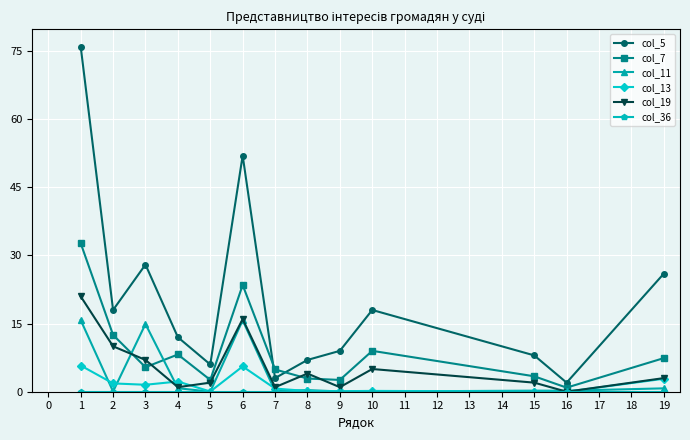

What is the difference between the maximum and minimum values in the col_5 series?

74.0